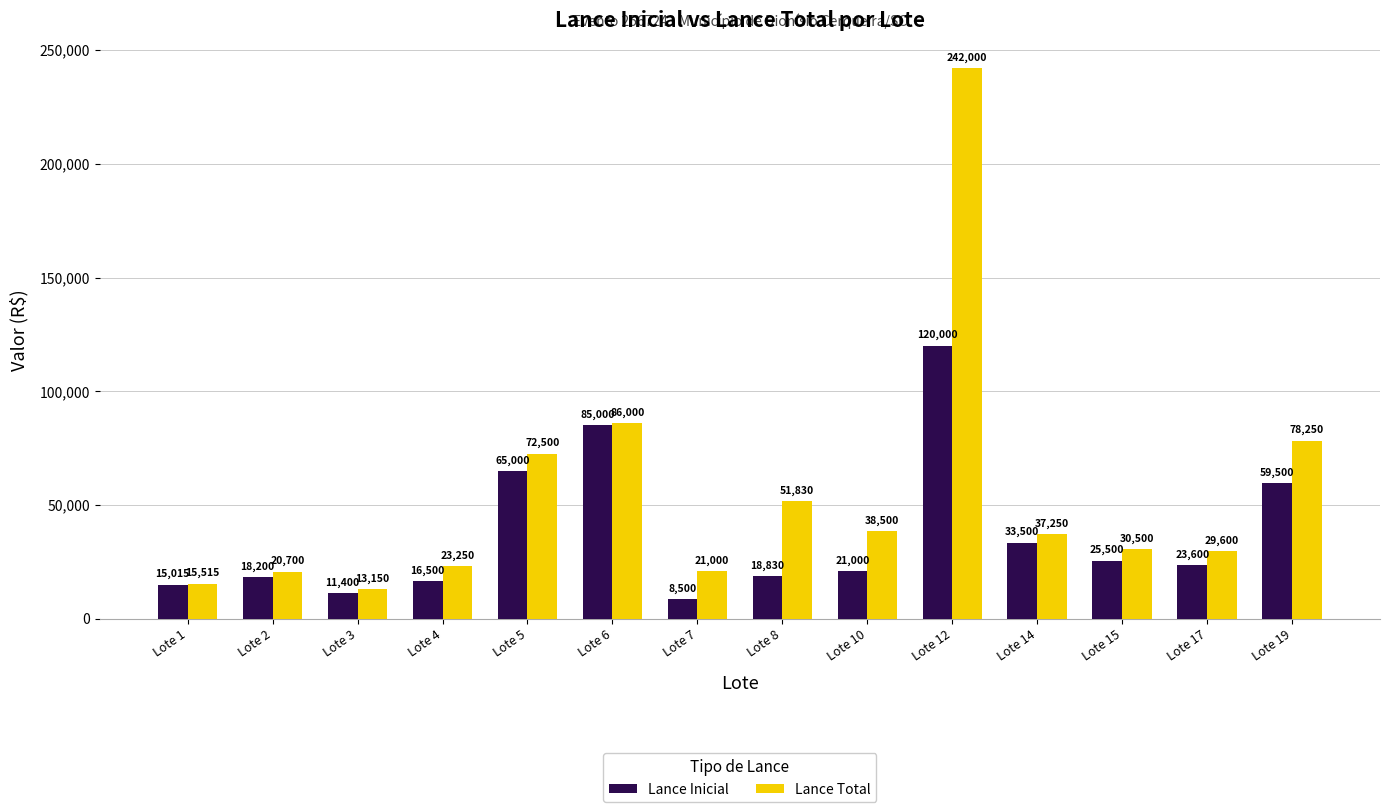

How many values in the Lance Inicial series are below 23600?

7